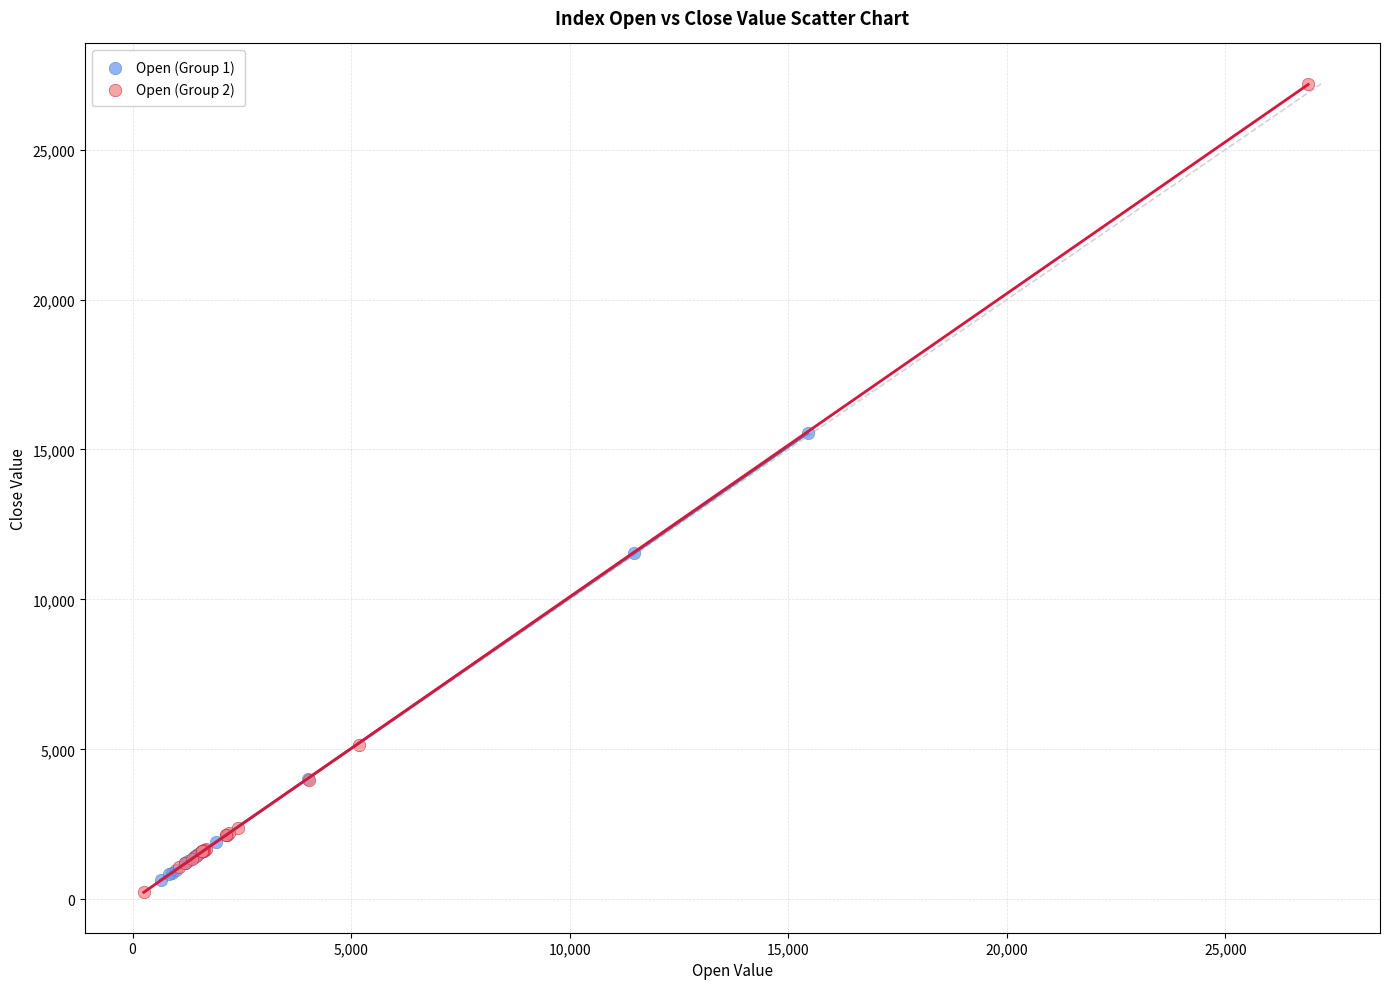

Which series contains the highest Y value?

Open (Group 2)